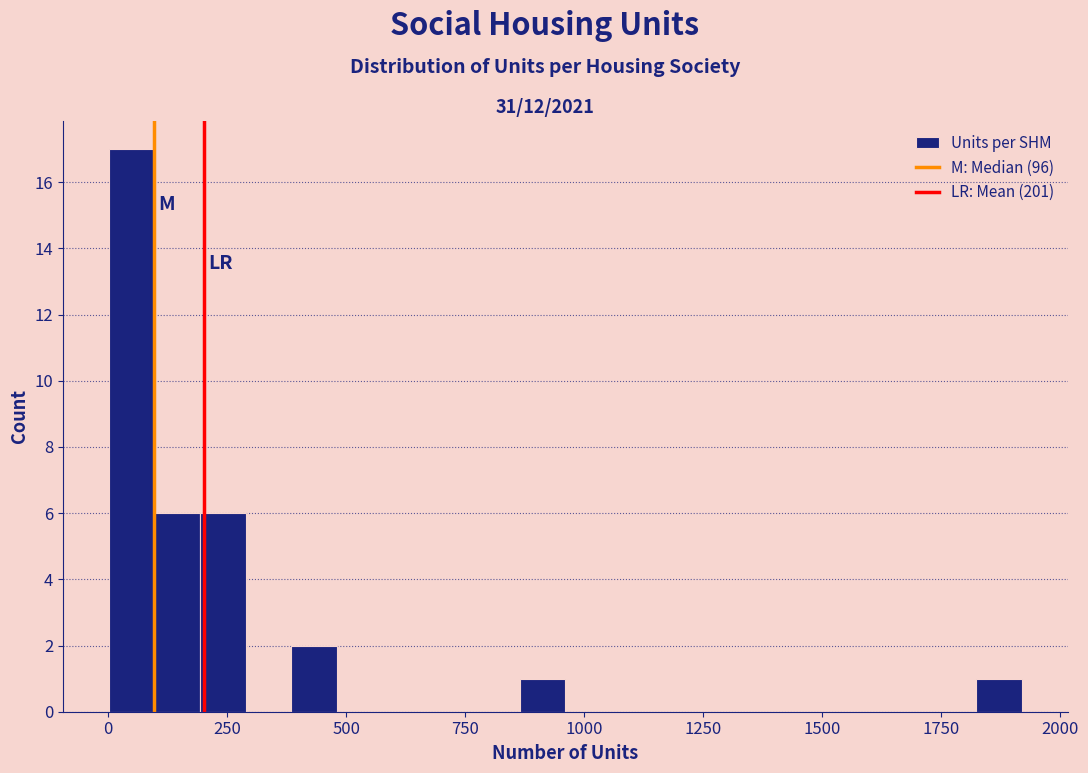

Read against the x-axis, roughly where is the centre of the tallest bar?

50